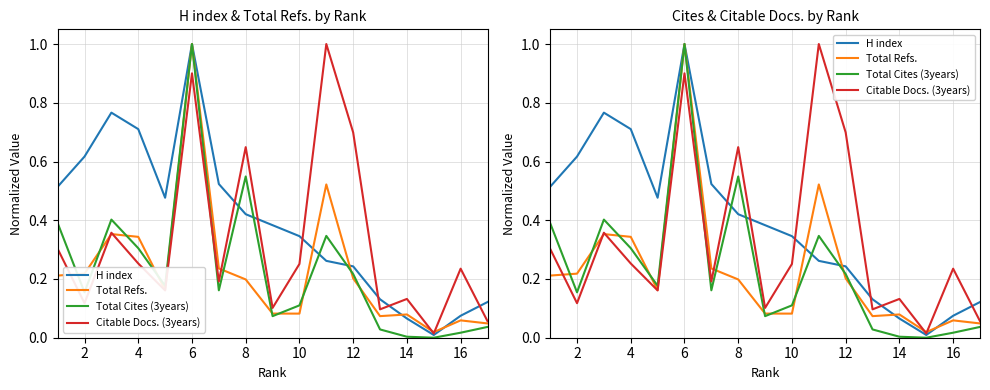

How many distinct data groups are displayed?

4